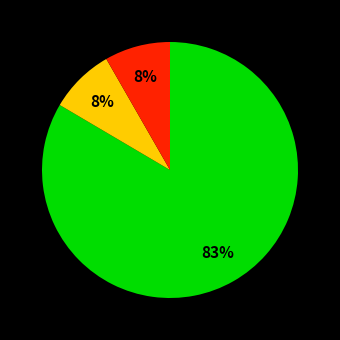

Is there any slice that represents more than half of the pie?

Yes